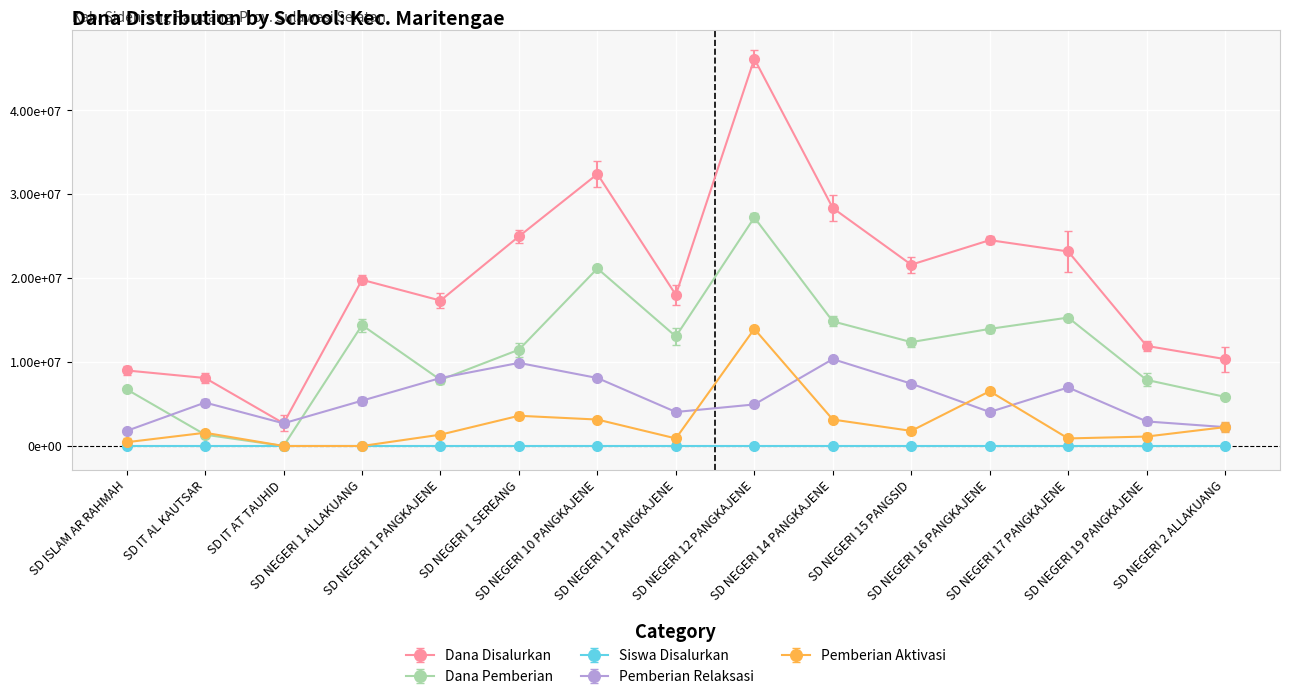

True or false: Dana Pemberian has a value of 4816445 at SD NEGERI 17 PANGKAJENE.

False